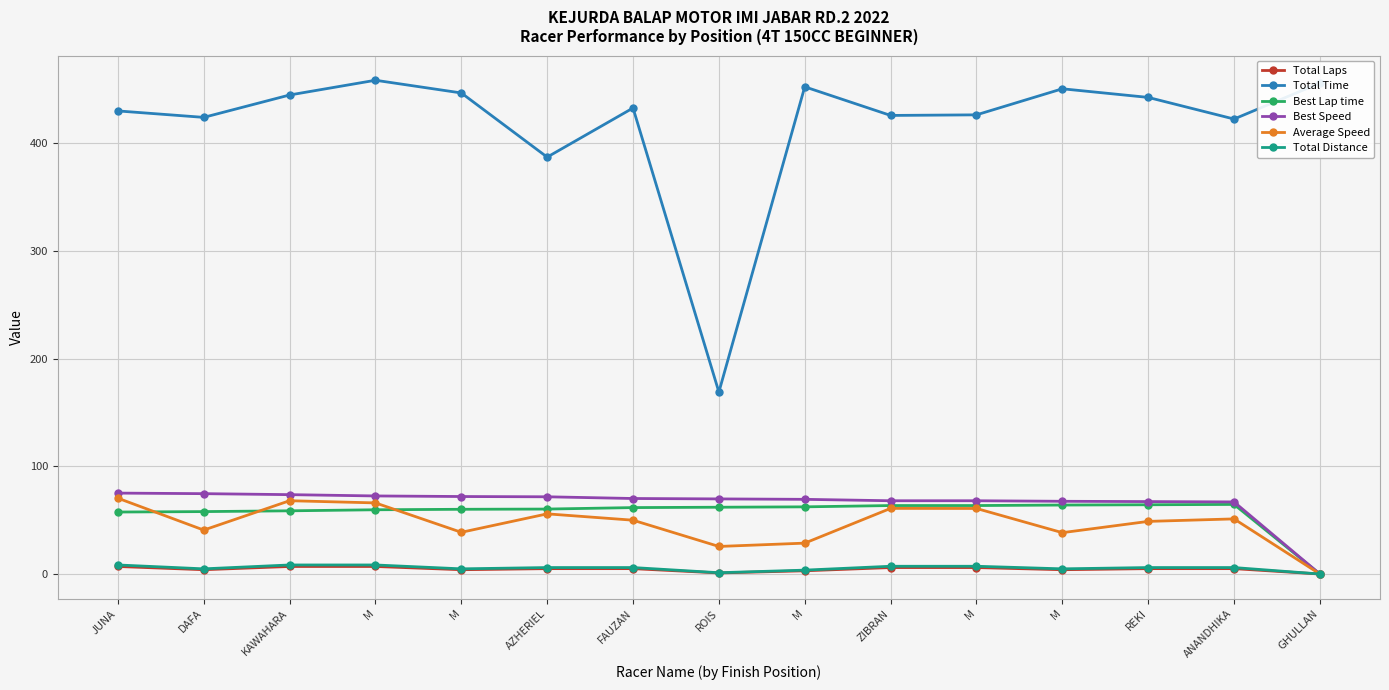

What is the difference between the highest and lowest values at AZHERIEL?

381.9